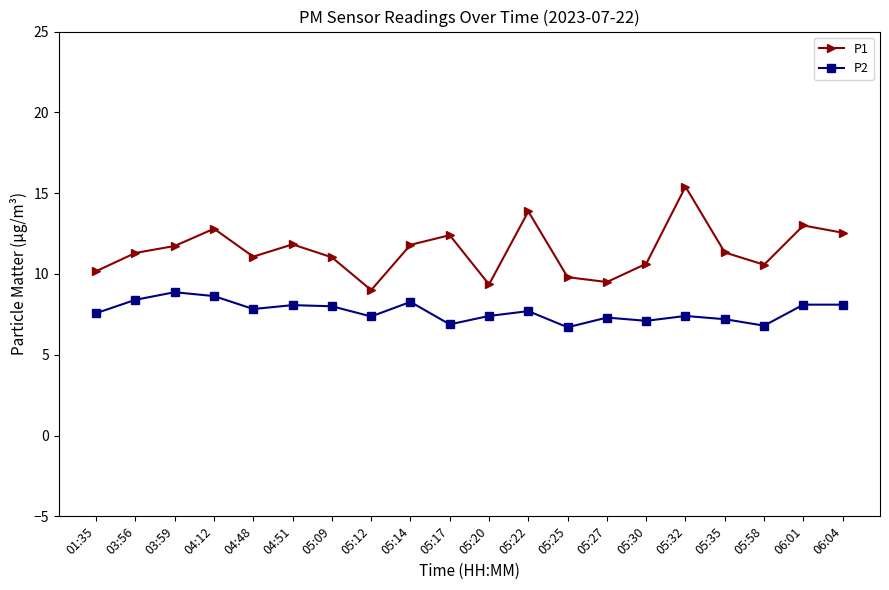

What is the value of the P2 point at the 8th from the left?

7.4